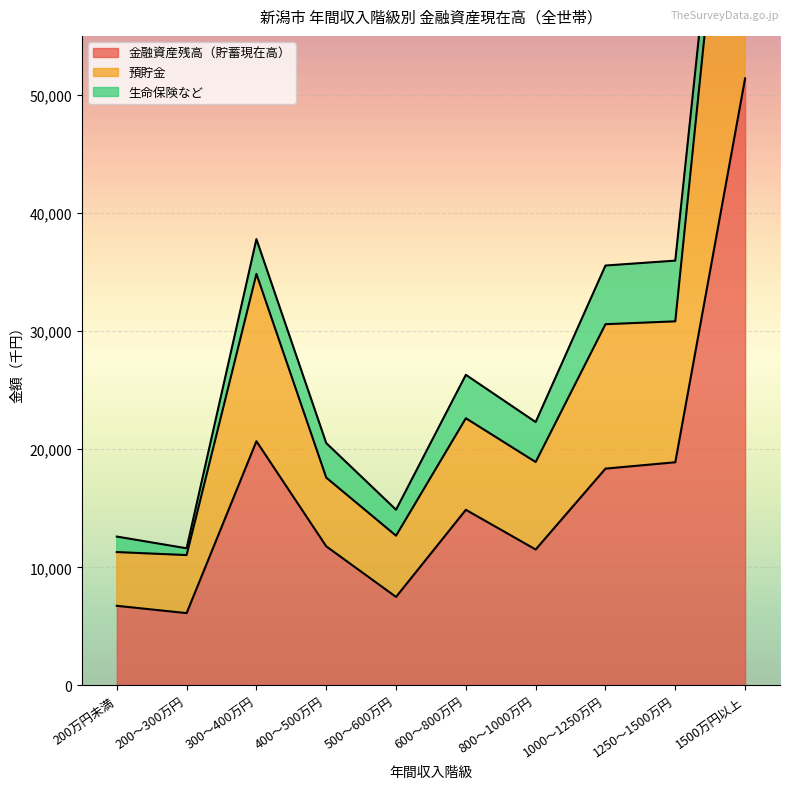

How many values in the 金融資産残高（貯蓄現在高） series are below 14872?

5